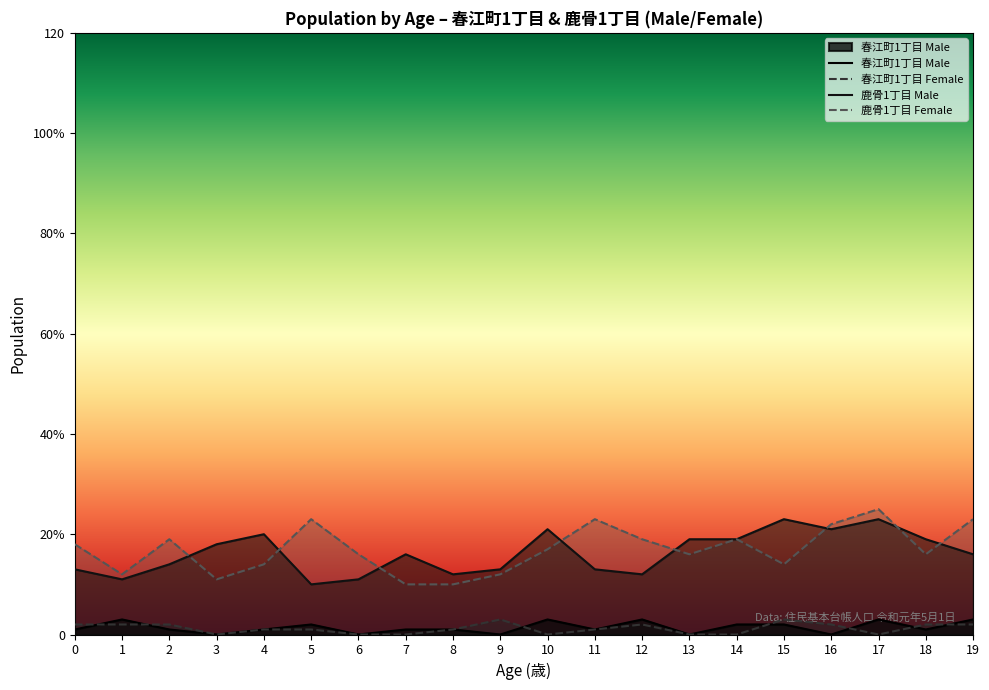

The 鹿骨1丁目 Male series shows 19 at 14. True or false?

True